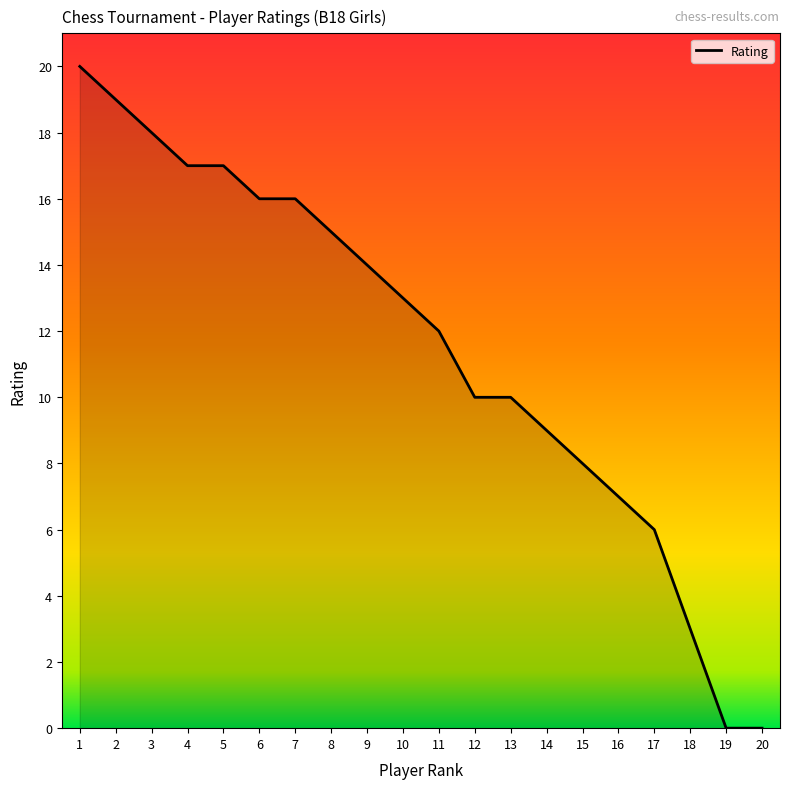

The chart shows a value of 11 at 19. True or false?

False